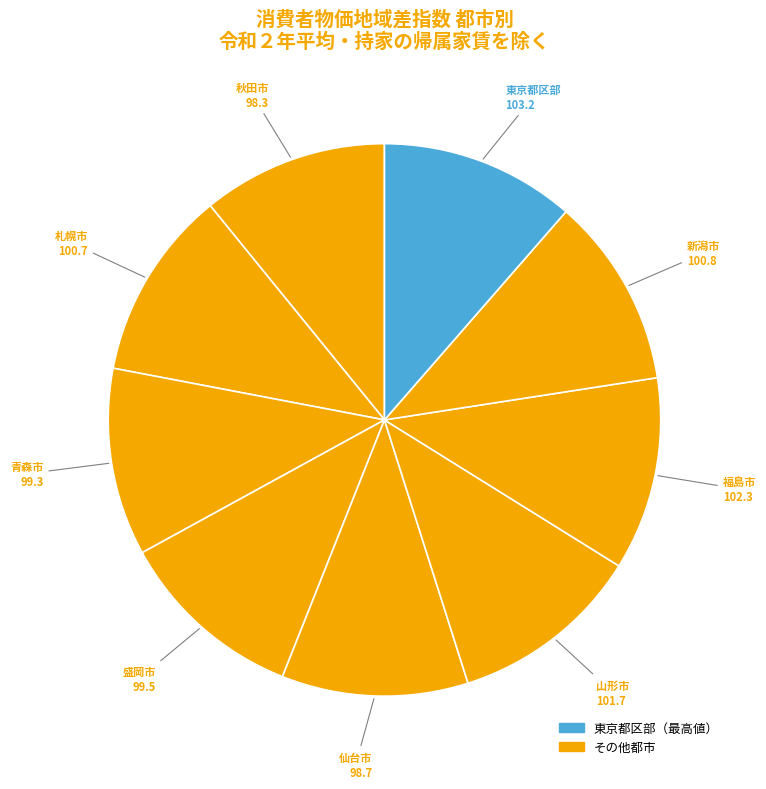

Combined, do 仙台市 and 新潟市 account for over 50%?

No